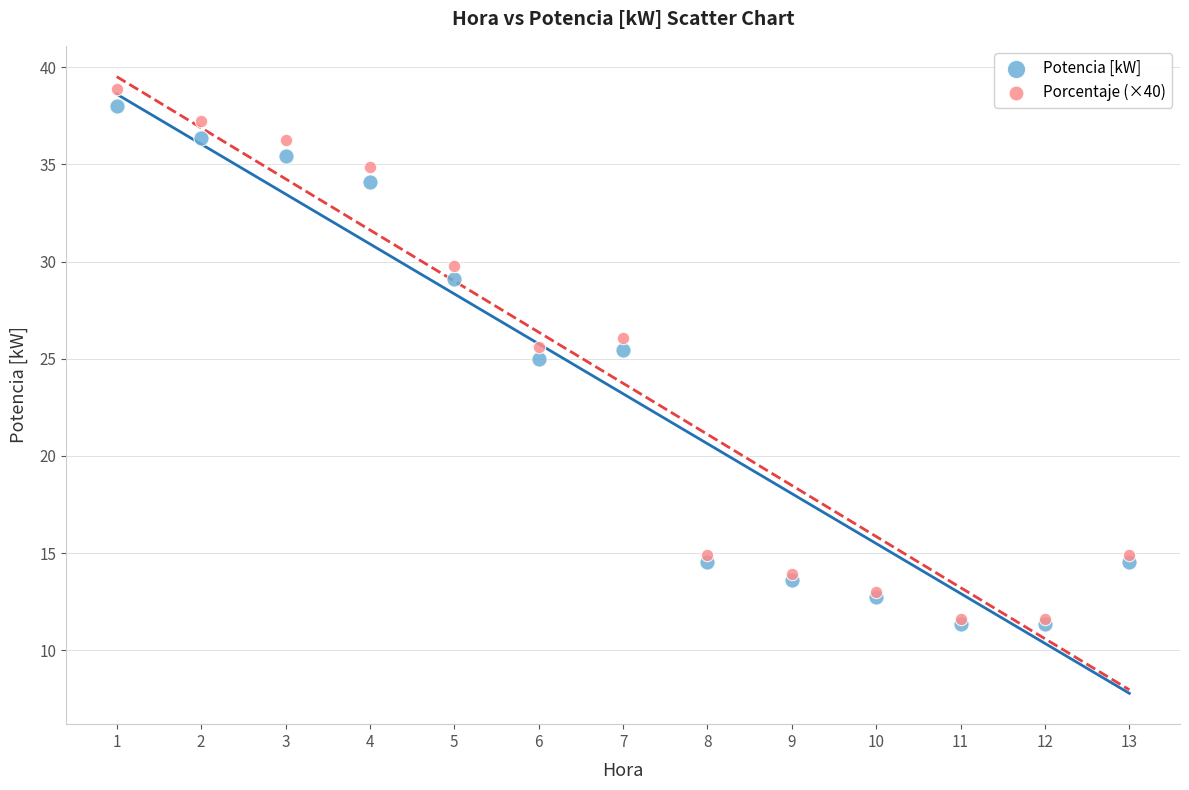

In the Potencia [kW] series, what Y value is closest to 24?

25.0